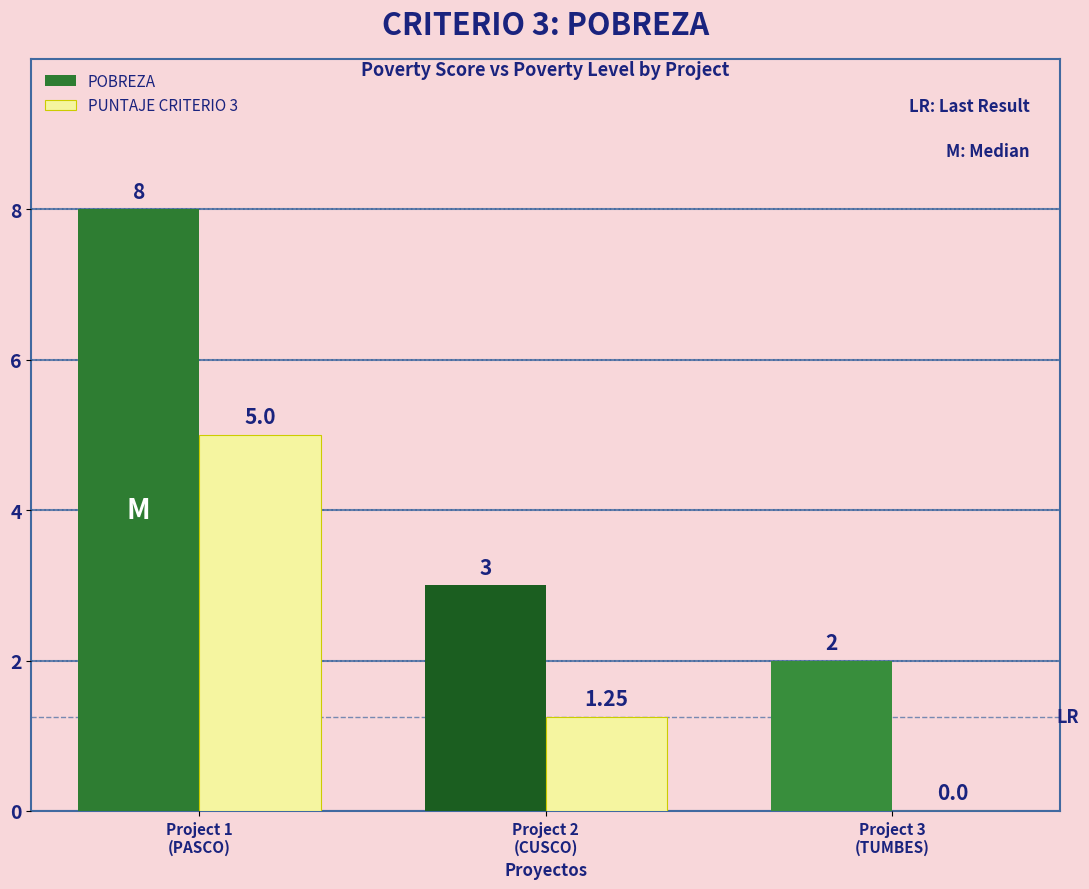

How many data points does each series have?

3